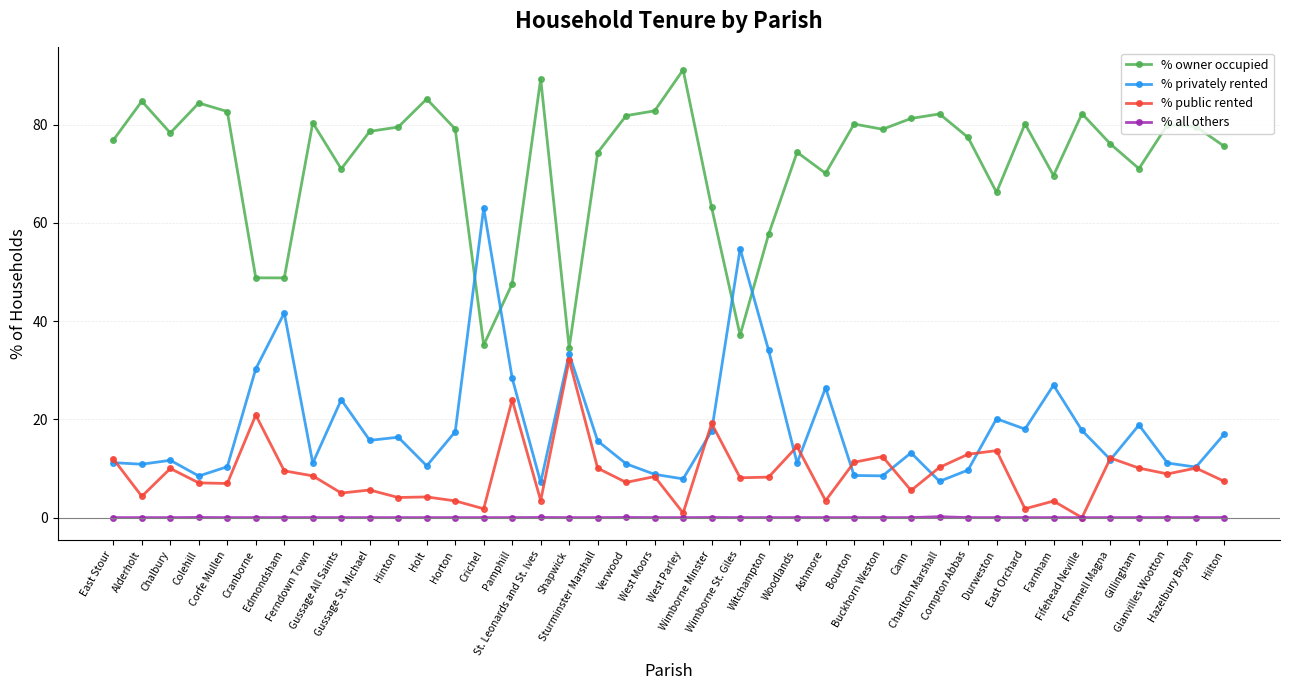

What is the greatest value displayed?

91.2